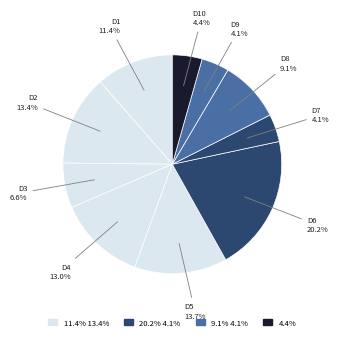

How many segments does this pie chart have?

10